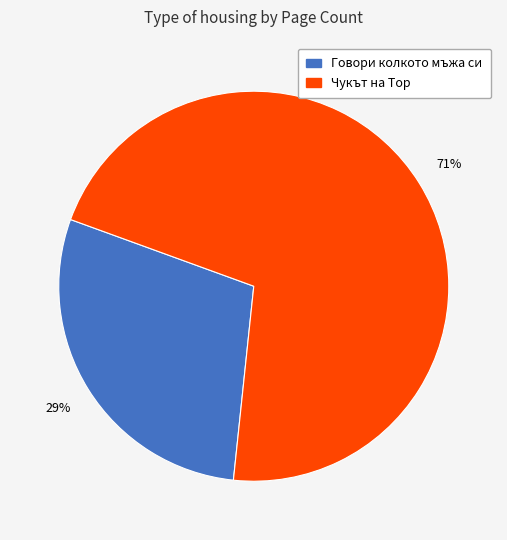

Is it true that Чукът на Тор is 71% of the pie?

True